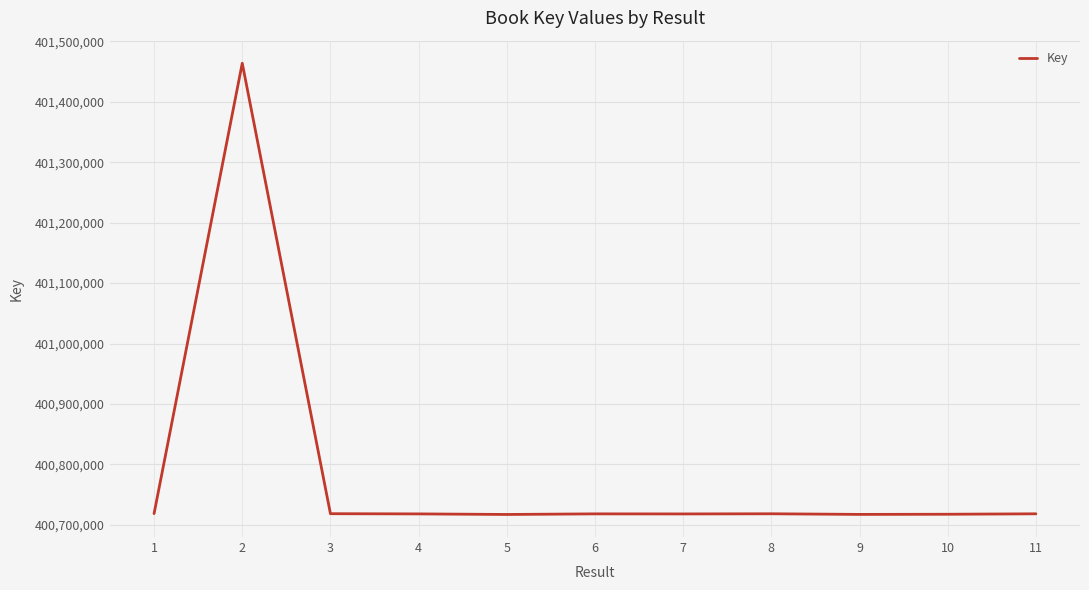

What is the difference between the maximum and minimum values?

746468